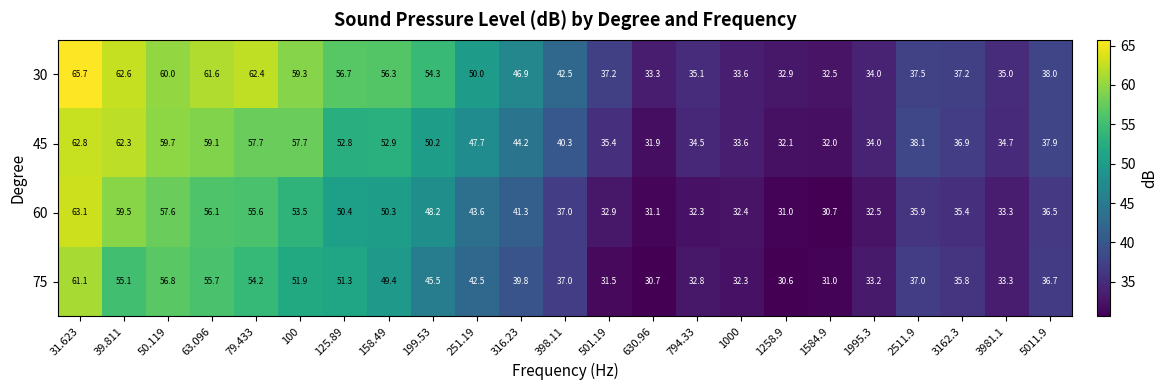

True or false: 45 has a value of 11.6 at 79.433.

False